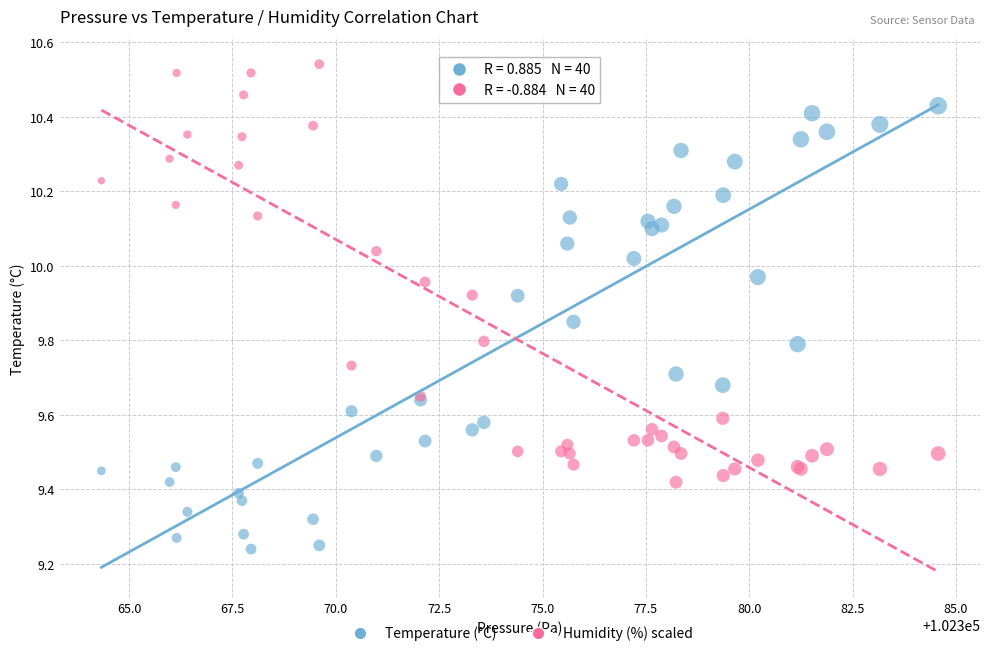

Which series contains the highest Y value?

Humidity (%) scaled